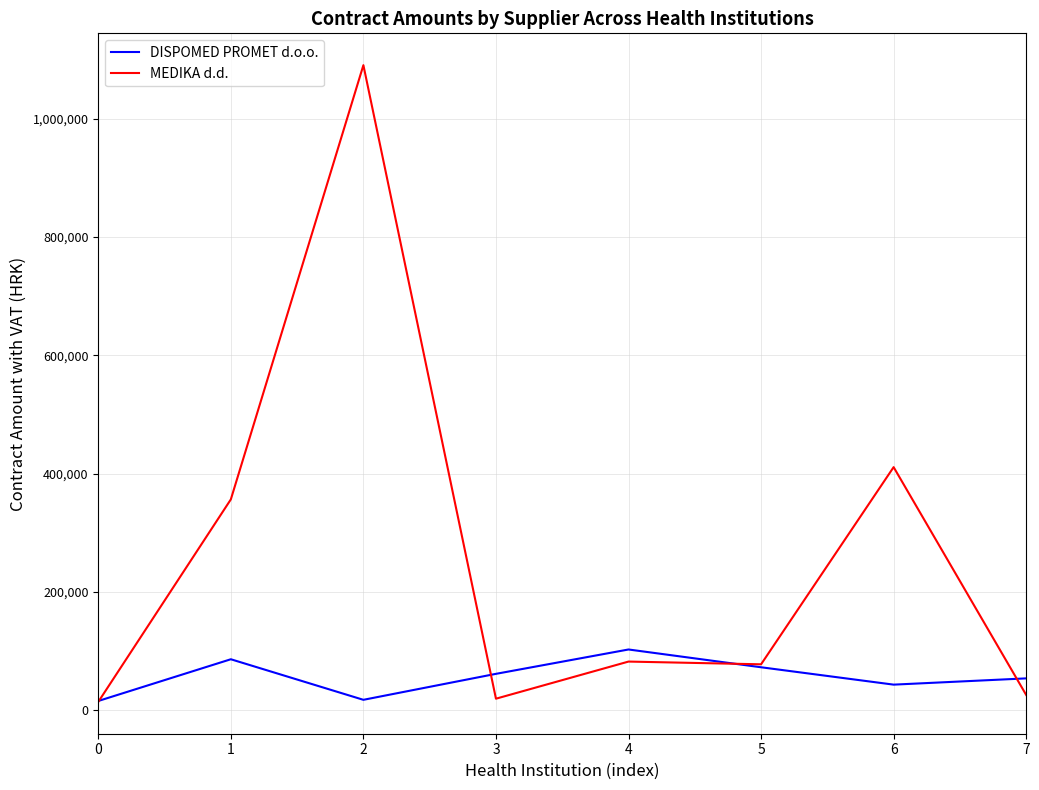

At which category is the sum across all series the highest?

2